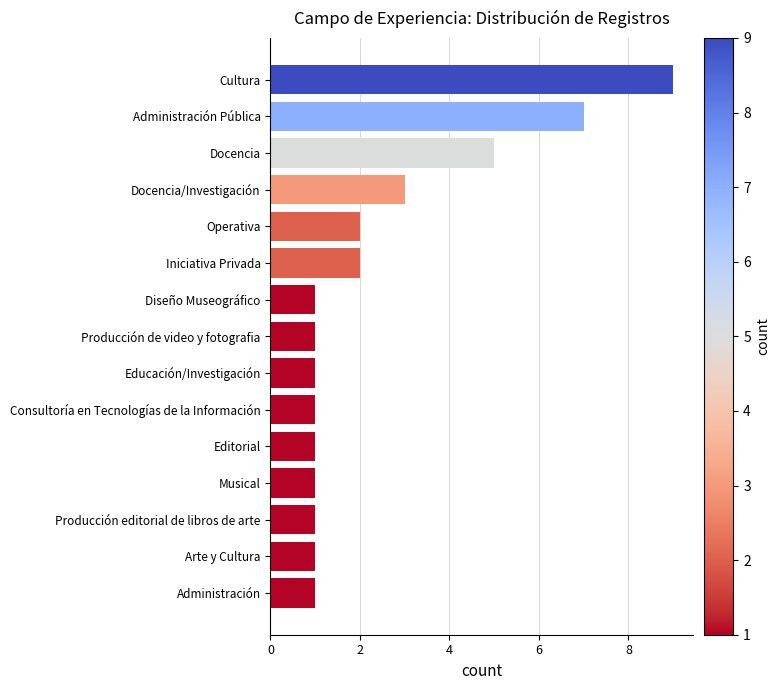

What is the maximum value shown in the chart?

9